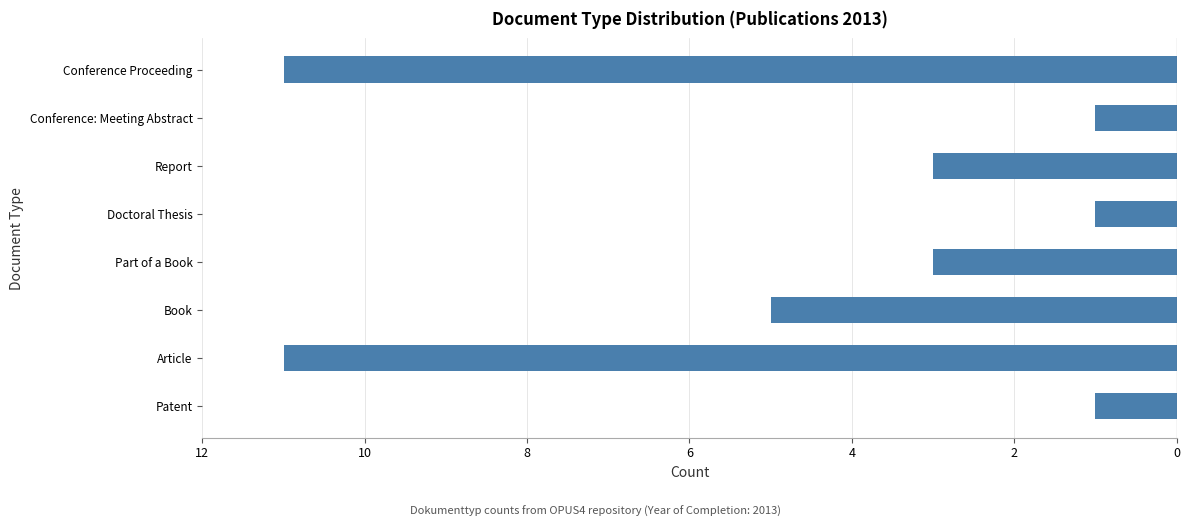

Are the bars horizontal?

Yes